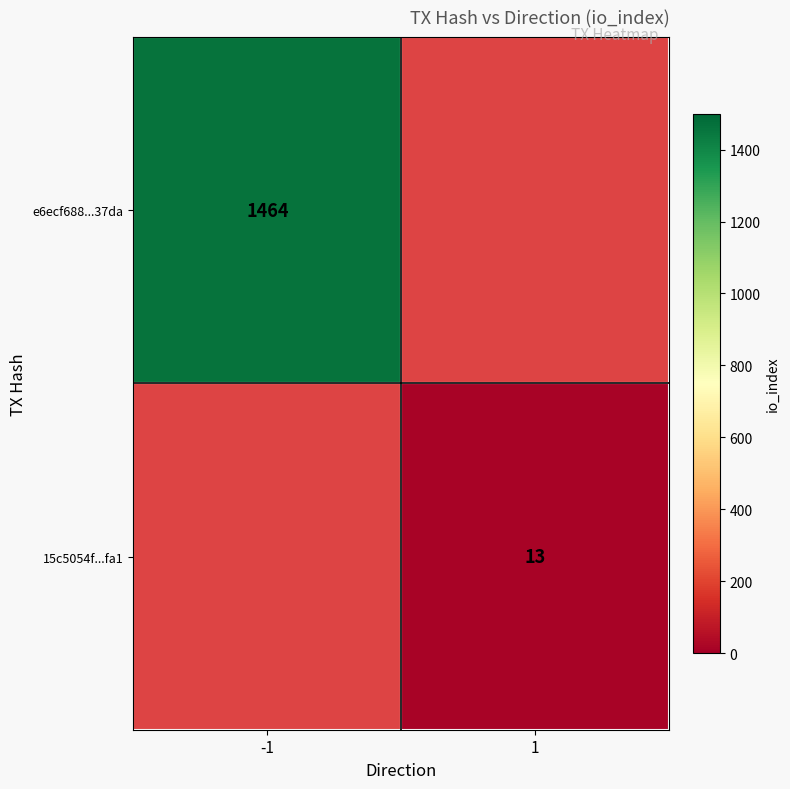

At how many categories does at least one series exceed 830?

1